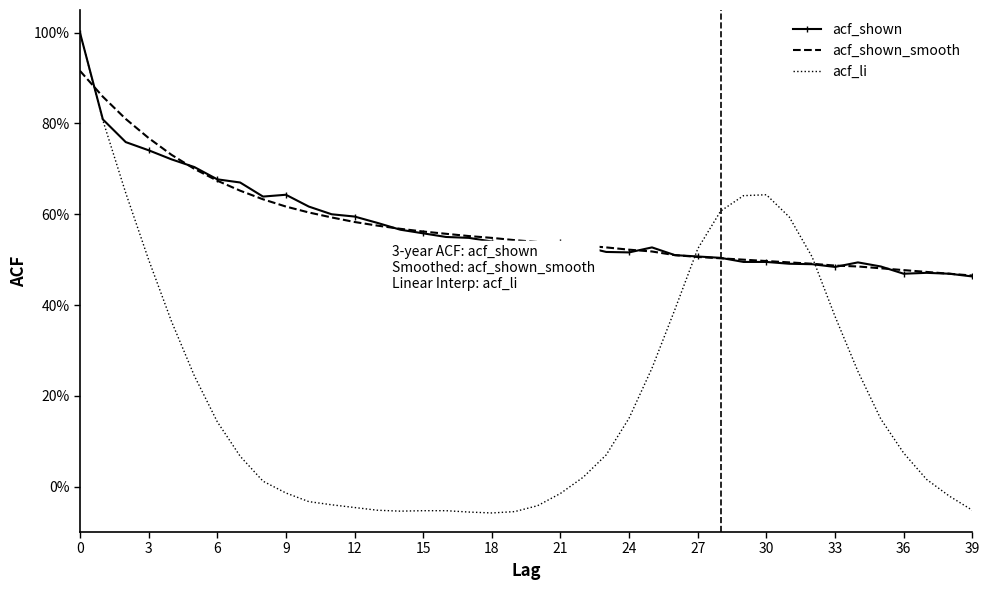

Which series has the largest range (max minus min)?

acf_li